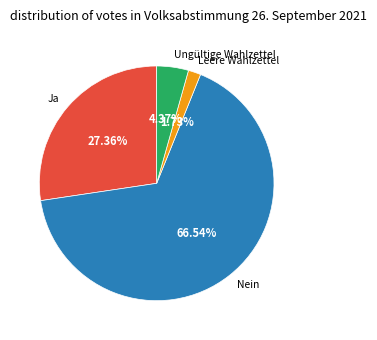

Between Ungültige Wahlzettel and Leere Wahlzettel, which is larger?

Ungültige Wahlzettel